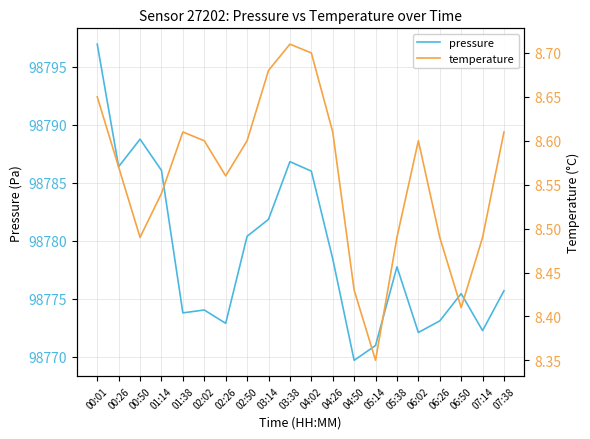

What is the spread (max minus min) of values at 04:02?

98777.3